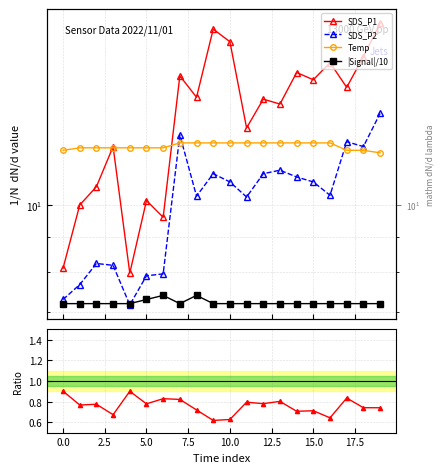

At which category does the chart reach its peak across all series?

19